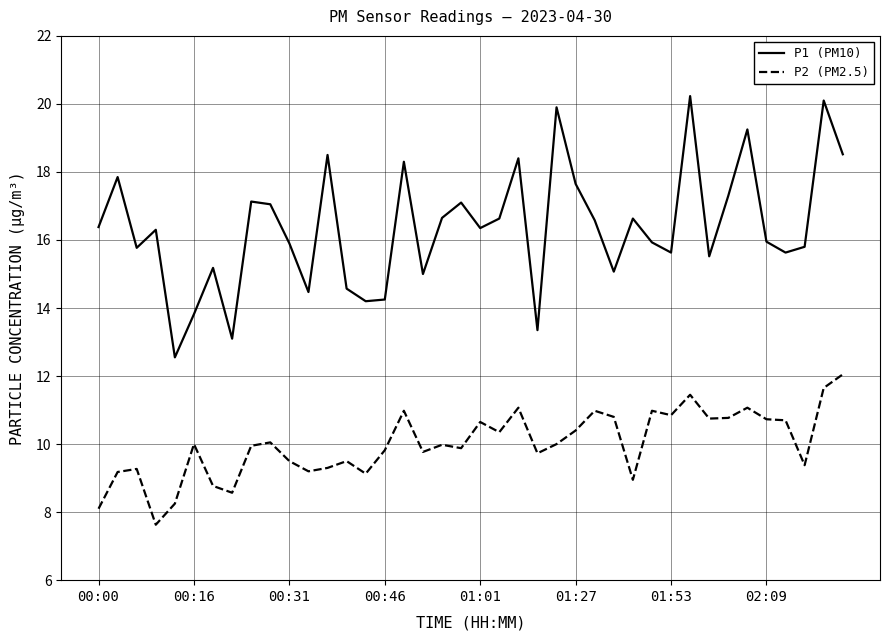

What is the maximum value for P1 (PM10)?

20.2